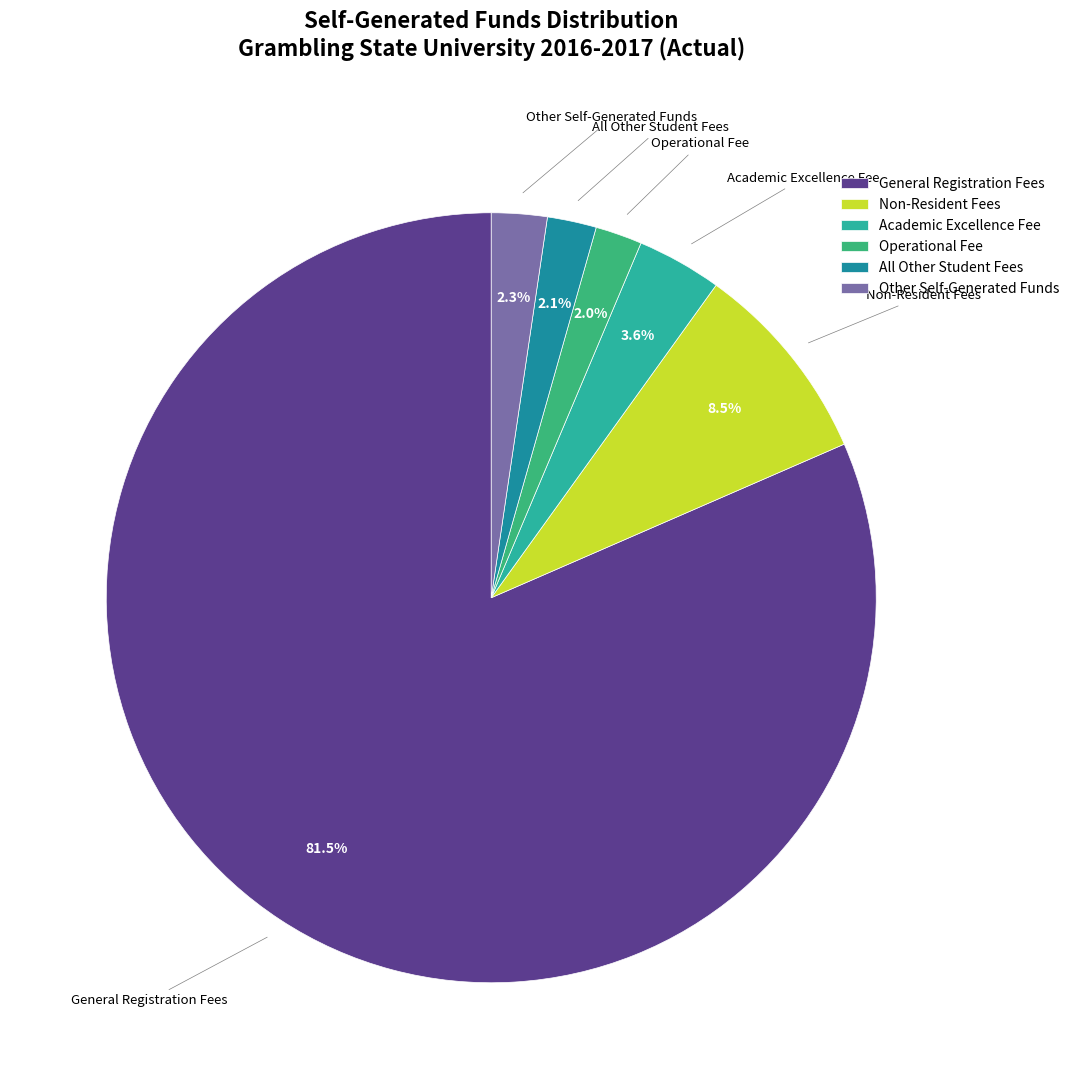

Which slice is the largest?

General Registration Fees